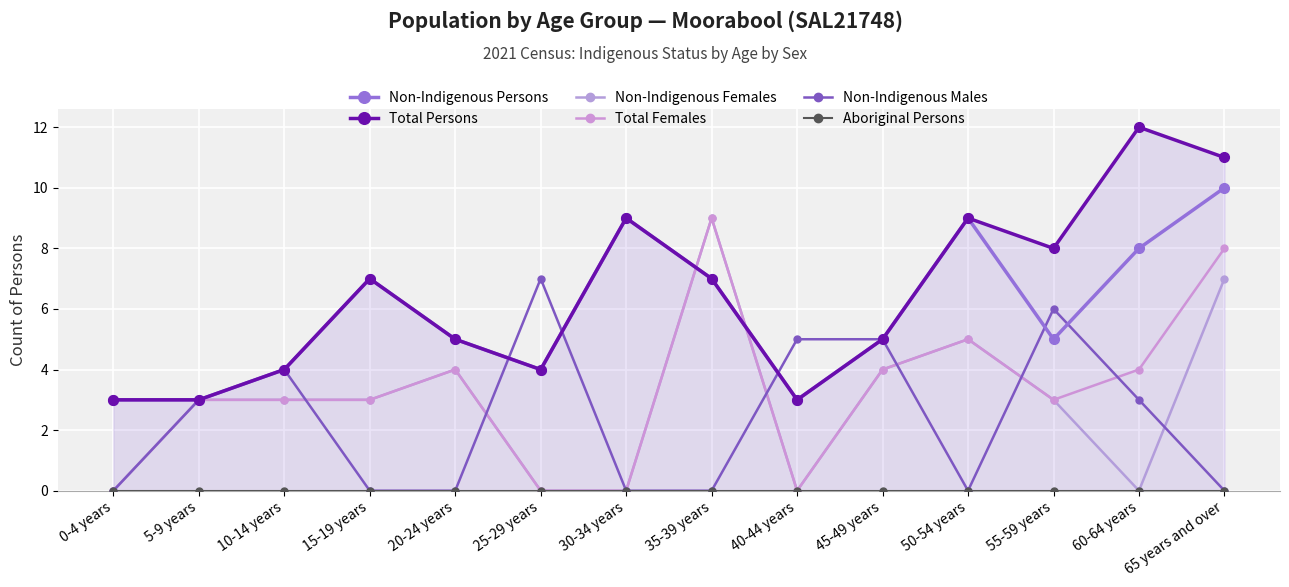

How many series are shown in this chart?

6